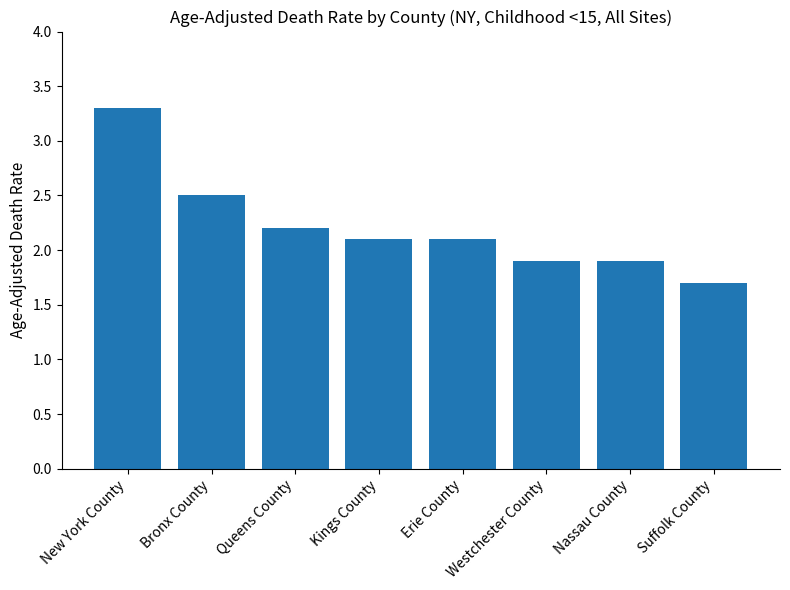

Which category has the highest value across all series?

New York County